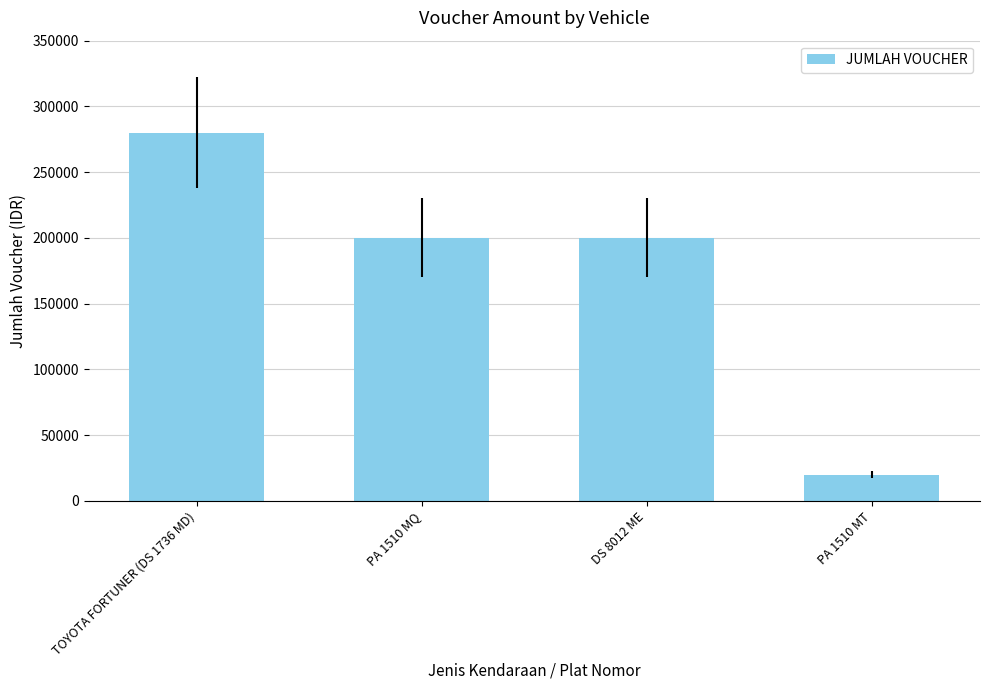

At which category does the chart reach its peak across all series?

TOYOTA FORTUNER (DS 1736 MD)